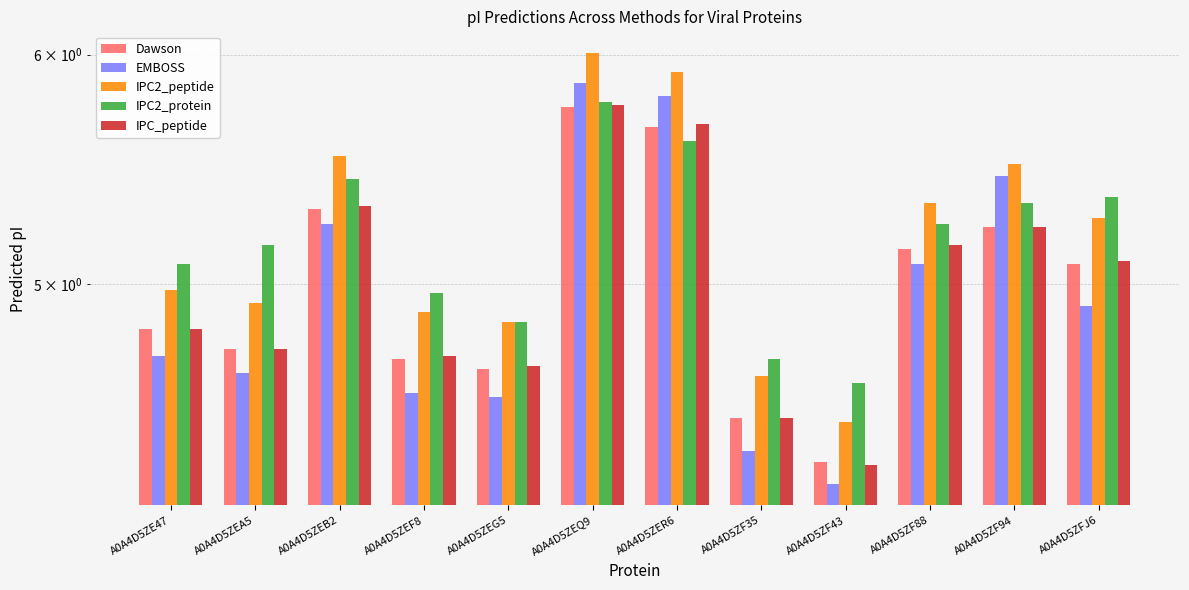

What is the label of the 5th bar from the right?

A0A4D5ZF35